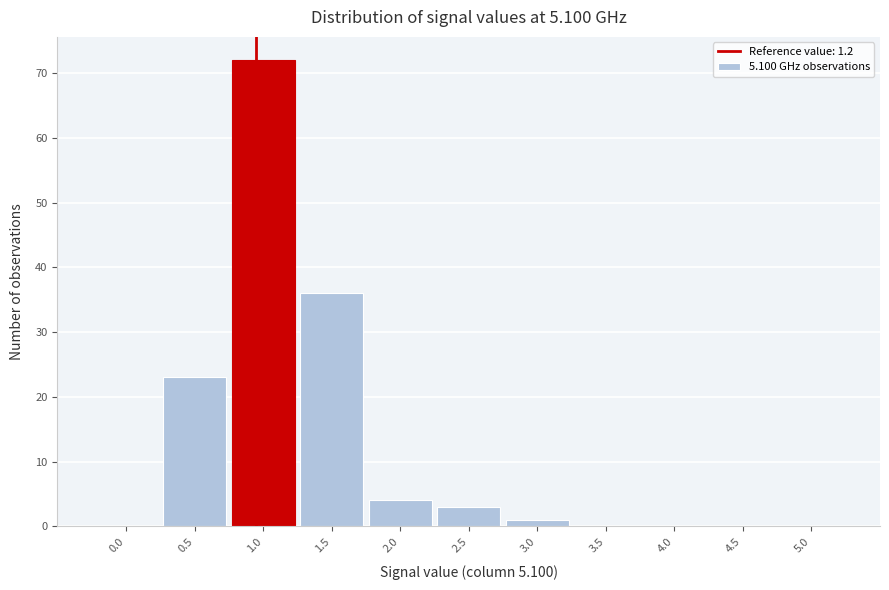

Reading left to right, extract all data points from this chart.

0.0=0	0.5=23	1.0=72	1.5=36	2.0=4	2.5=3	3.0=1	3.5=0	4.0=0	4.5=0	5.0=0